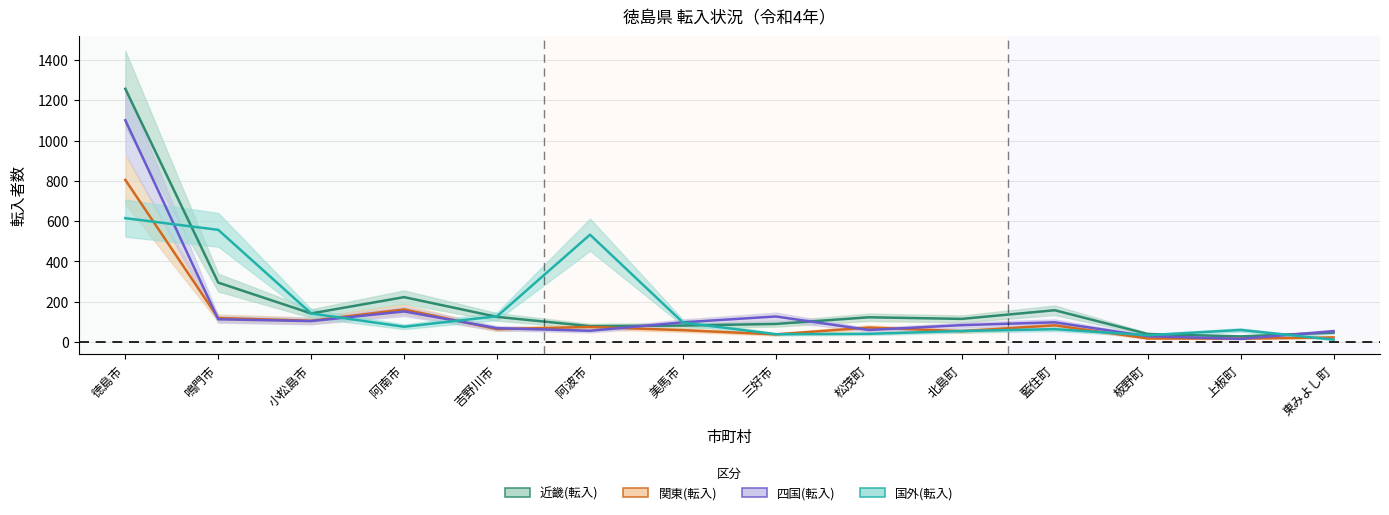

At which category does the chart reach its peak across all series?

徳島市